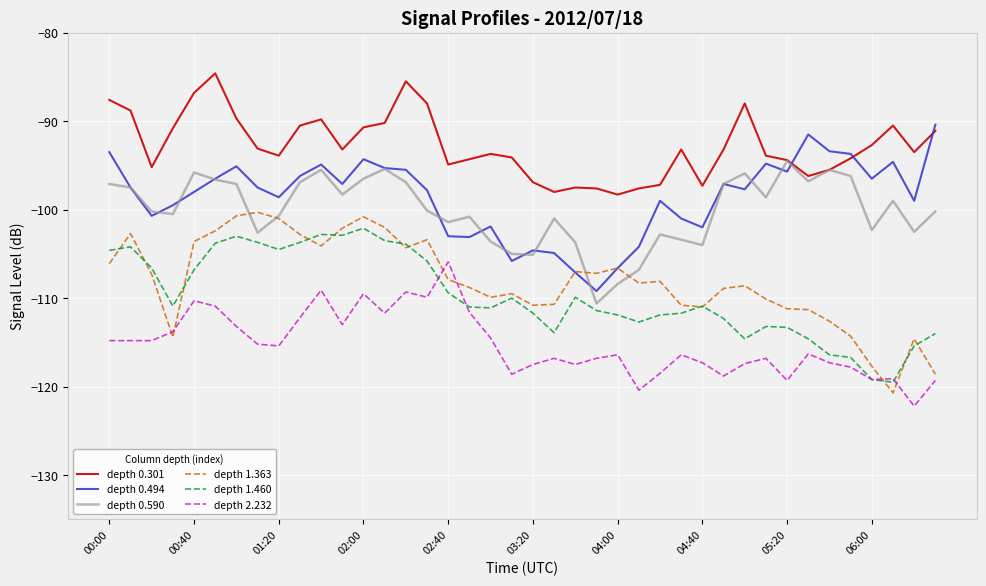

What is the lowest value of the depth 0.494 series?

-109.2